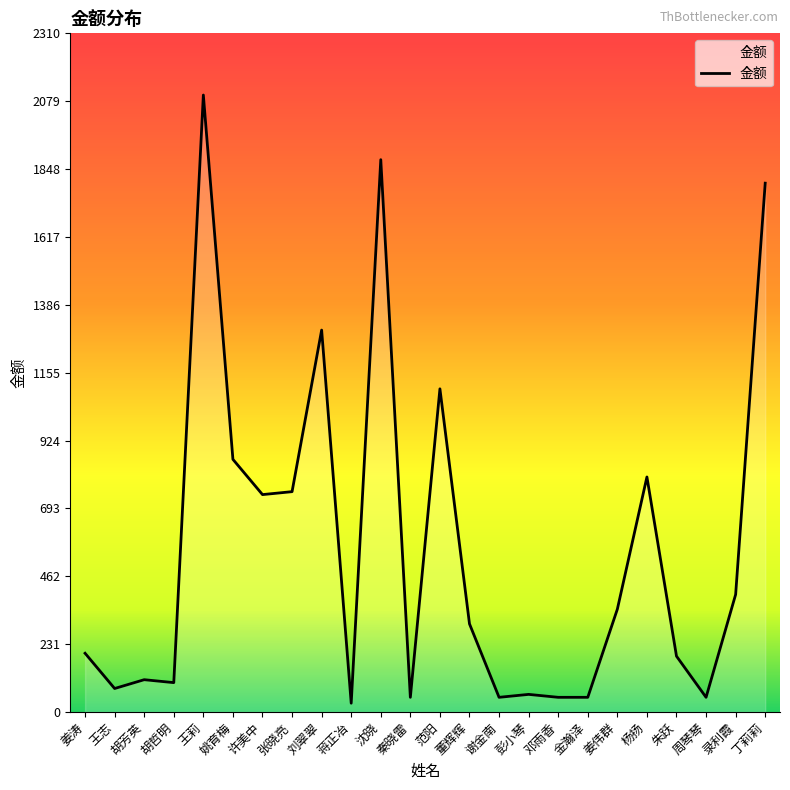

Reading right to left, what are all the values shown in this chart?

丁莉莉=1800	录利霞=400	周琴琴=50	朱跃=190	杨扬=800	姜伟群=350	金瀚泽=50	邓雨香=50	彭小琴=60	谢金南=50	董辉辉=300	范阳=1100	秦晓雷=50	沈晓=1880	蒋正冶=30	刘翠翠=1300	张晓亮=750	许美中=740	姚育梅=860	王莉=2100	胡哲明=100	胡芳英=110	王志=80	姜涛=200